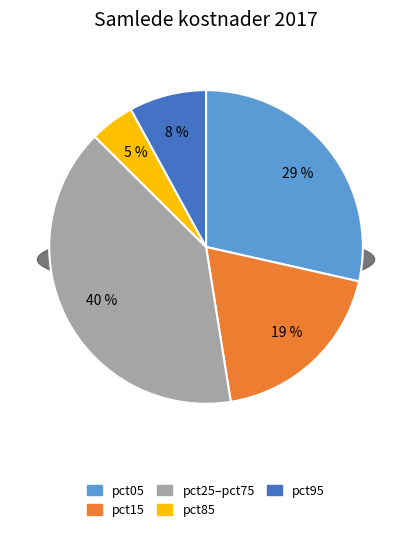

Does pct55 represent more than half of the total?

No